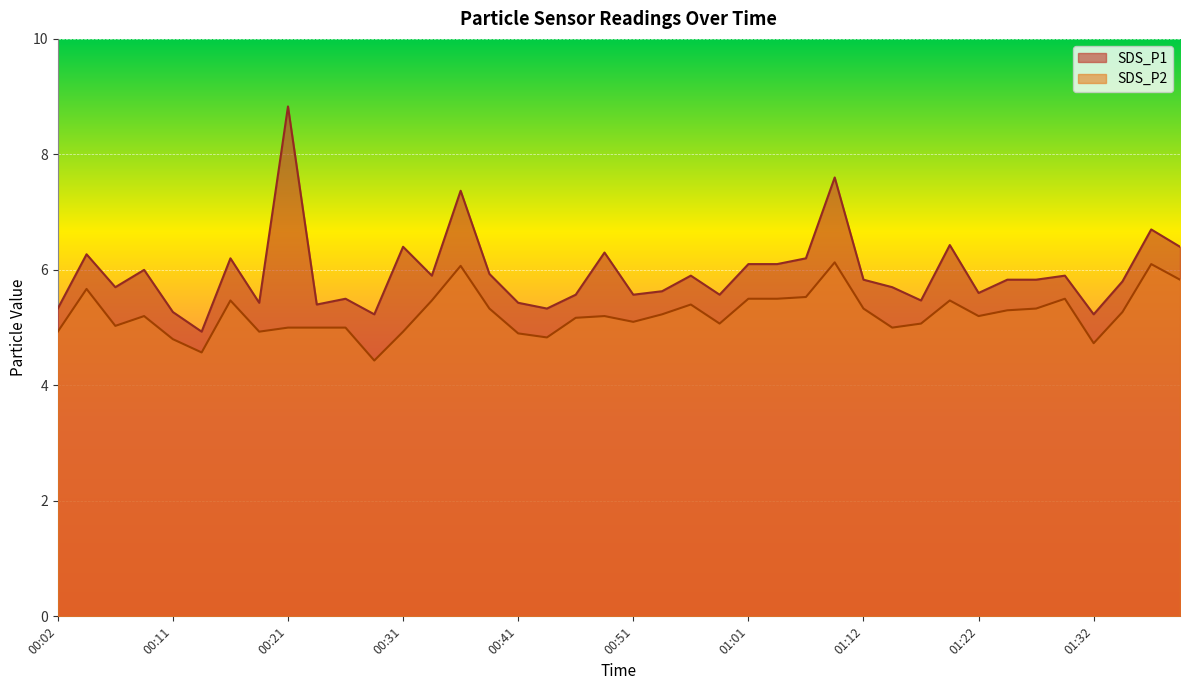

At which category is the sum across all series the highest?

00:21